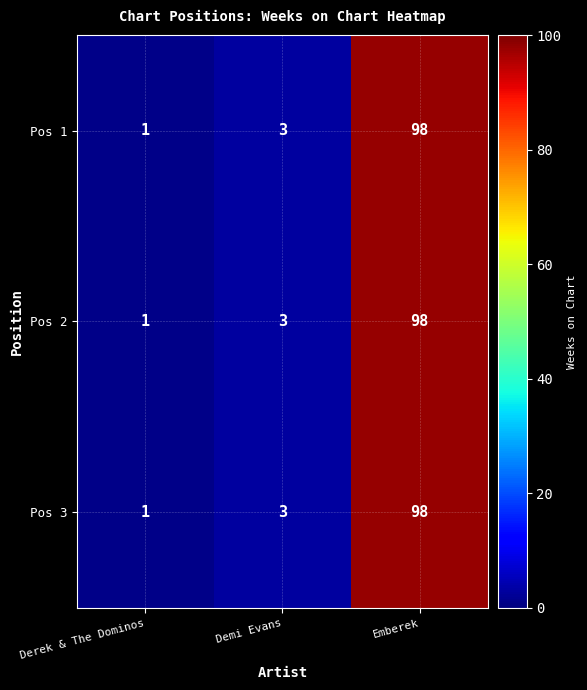

Which category has the lowest value across all series?

Derek & The Dominos